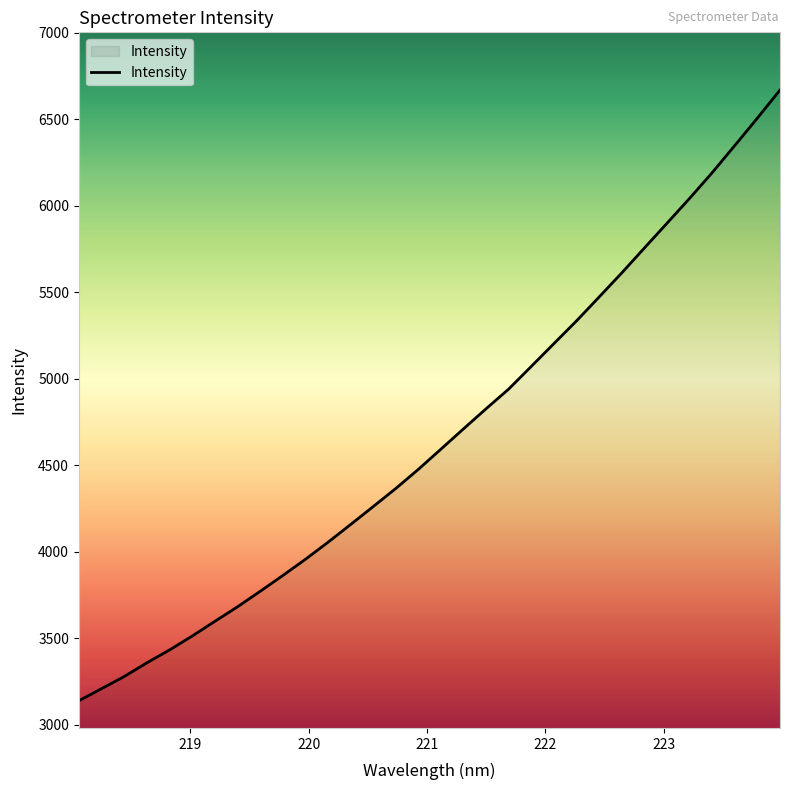

What is the minimum value shown in the chart?

3139.8